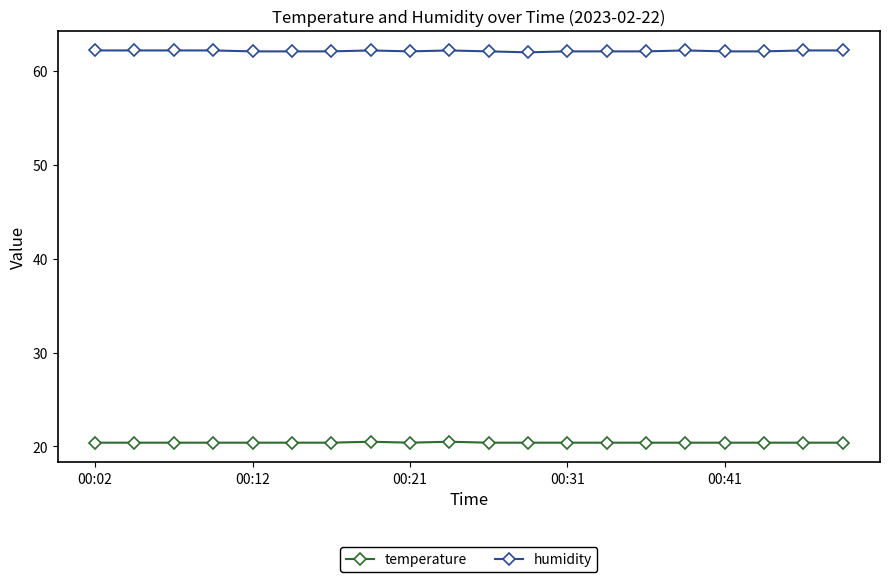

Rank the series by their average value, from highest to lowest.

humidity, temperature